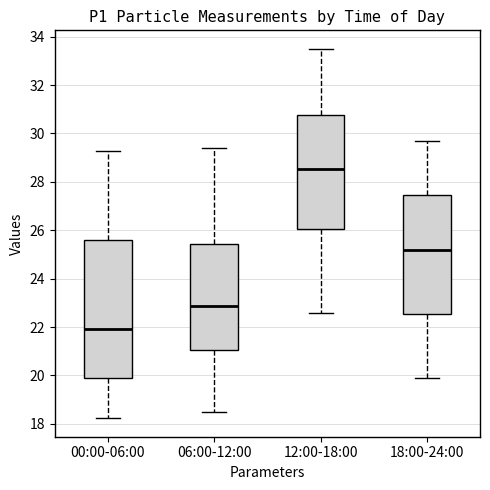

Reading left to right, transcribe this box plot: for each box, give where its median line is, the range the box spans, and where its two whiskers end, as read against the y-axis. The values are not printed on the chart, so give them approximately, as read against the axis.

00:00-06:00: median 22.0, box 19.8 to 25.6, whiskers 18.2 to 29.2
06:00-12:00: median 22.8, box 21.0 to 25.4, whiskers 18.6 to 29.4
12:00-18:00: median 28.6, box 26.0 to 30.8, whiskers 22.6 to 33.6
18:00-24:00: median 25.2, box 22.6 to 27.4, whiskers 20.0 to 29.8